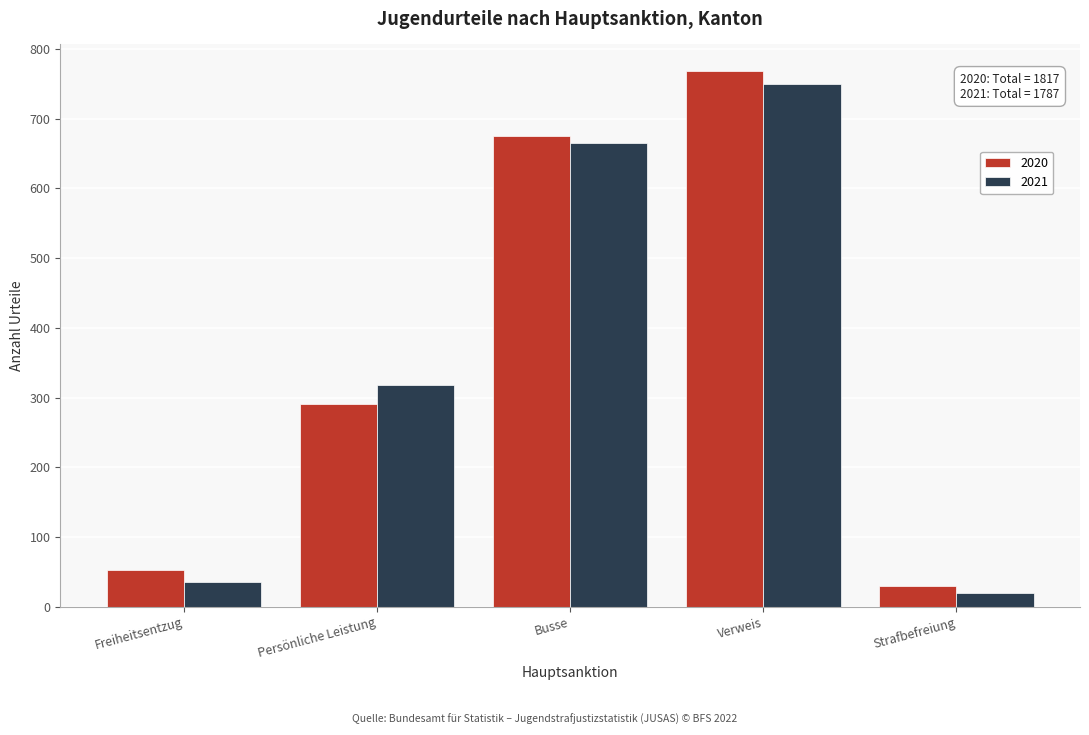

Reading right to left, list all the values displayed in this chart.

2020: 30	768	675	291	53
2021: 19	750	665	318	35